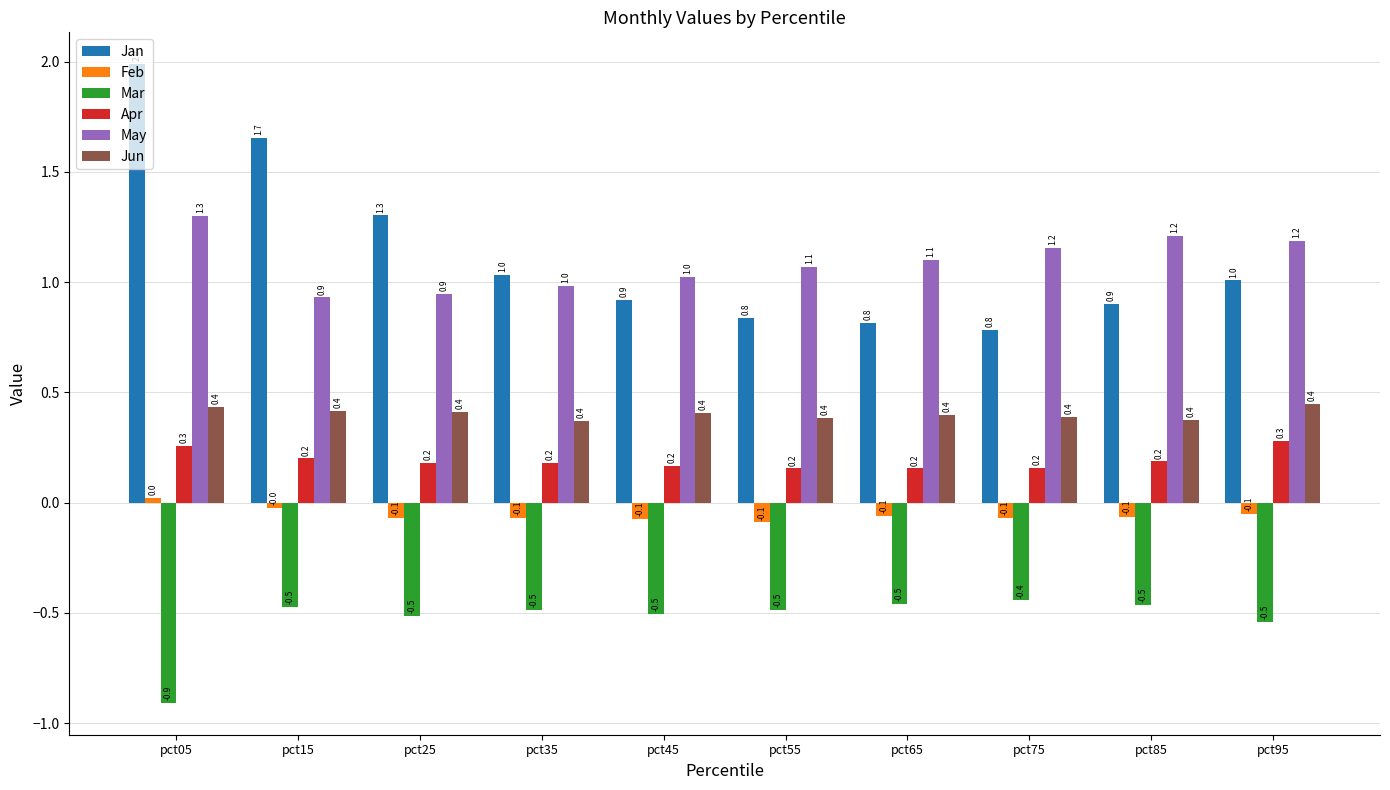

Does the chart contain stacked bars?

No